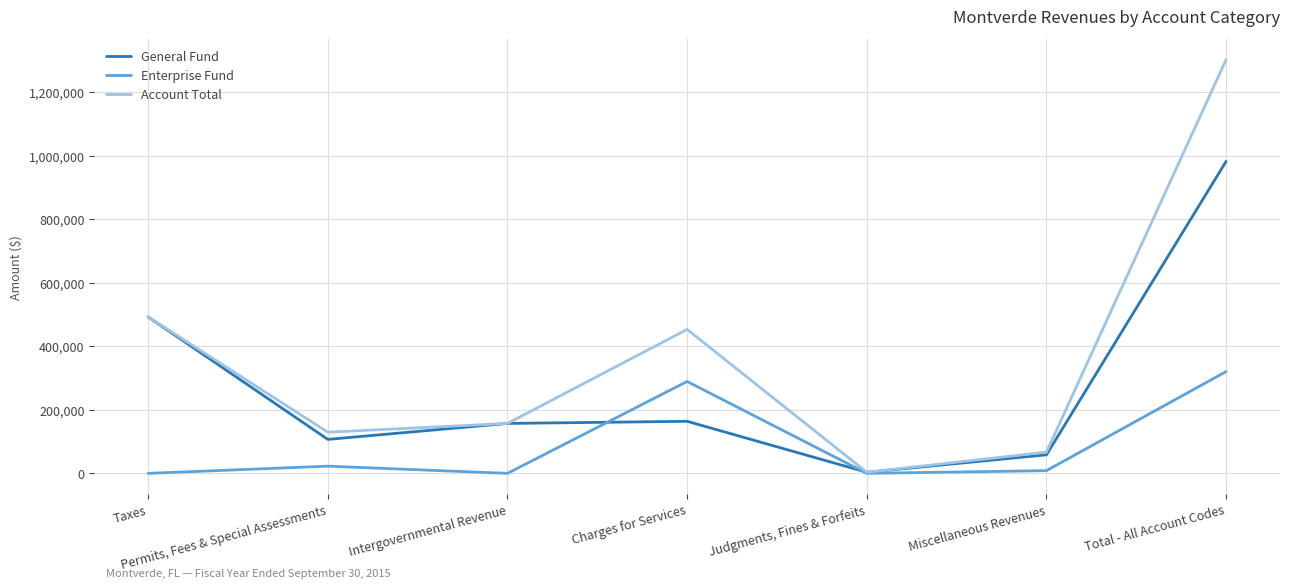

True or false: Account Total has a value of 3414 at Judgments, Fines & Forfeits.

True